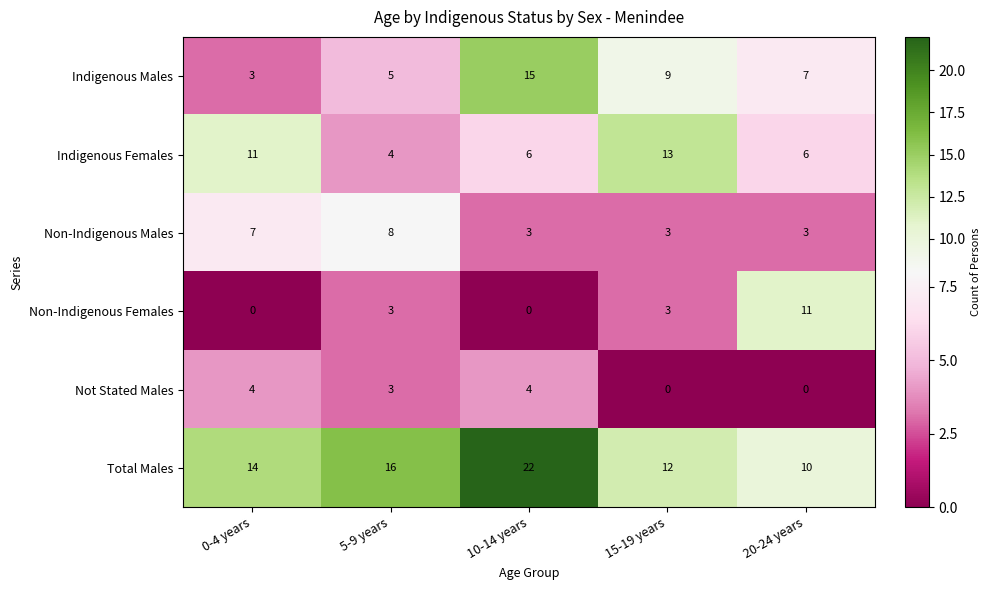

Reading left to right, transcribe all the data shown in this chart.

Indigenous Males: 0-4 years=3	5-9 years=5	10-14 years=15	15-19 years=9	20-24 years=7
Indigenous Females: 0-4 years=11	5-9 years=4	10-14 years=6	15-19 years=13	20-24 years=6
Non-Indigenous Males: 0-4 years=7	5-9 years=8	10-14 years=3	15-19 years=3	20-24 years=3
Non-Indigenous Females: 0-4 years=0	5-9 years=3	10-14 years=0	15-19 years=3	20-24 years=11
Not Stated Males: 0-4 years=4	5-9 years=3	10-14 years=4	15-19 years=0	20-24 years=0
Total Males: 0-4 years=14	5-9 years=16	10-14 years=22	15-19 years=12	20-24 years=10